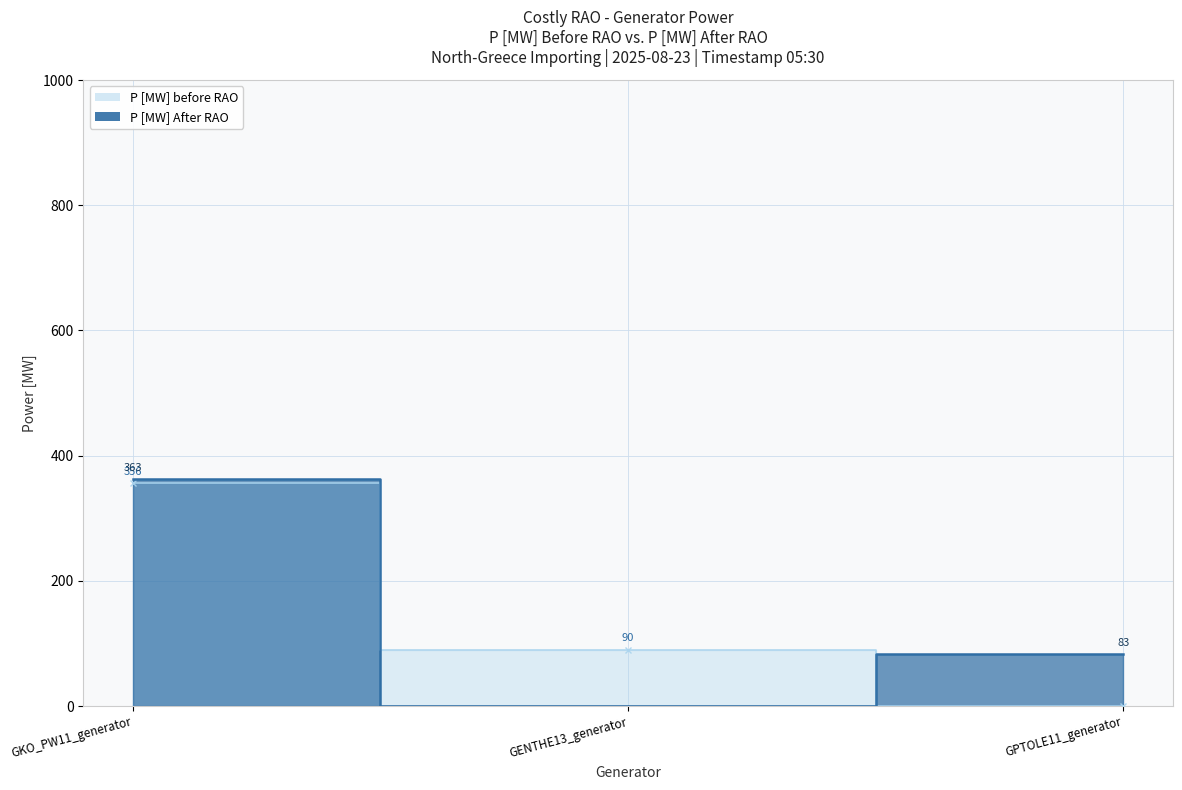

What is the sum of all P [MW] After RAO values?

446